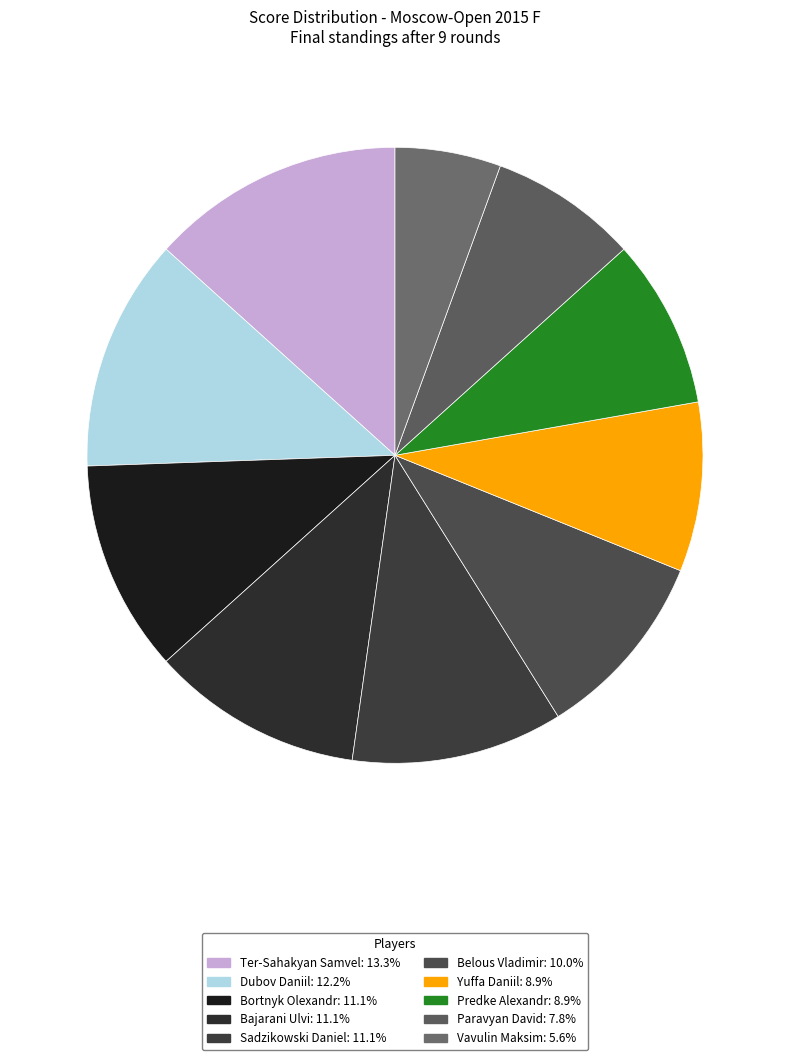

Rank the categories by value from lowest to highest.

Vavulin Maksim, Paravyan David, Yuffa Daniil, Predke Alexandr, Belous Vladimir, Bortnyk Olexandr, Bajarani Ulvi, Sadzikowski Daniel, Dubov Daniil, Ter-Sahakyan Samvel